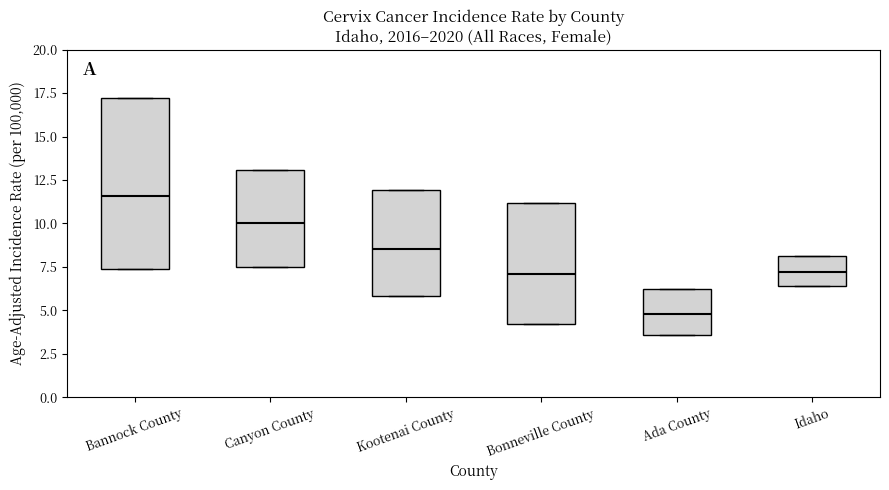

Reading left to right, transcribe this box plot: for each box, give where its median line is, the range the box spans, and where its two whiskers end, as read against the y-axis. The values are not printed on the chart, so give them approximately, as read against the axis.

Bannock County: median 11.5, box 7.5 to 17.0, whiskers 7.5 to 17.0
Canyon County: median 10.0, box 7.5 to 13.0, whiskers 7.5 to 13.0
Kootenai County: median 8.5, box 6.0 to 12.0, whiskers 6.0 to 12.0
Bonneville County: median 7.0, box 4.0 to 11.0, whiskers 4.0 to 11.0
Ada County: median 5.0, box 3.5 to 6.0, whiskers 3.5 to 6.0
Idaho: median 7.0, box 6.5 to 8.0, whiskers 6.5 to 8.0